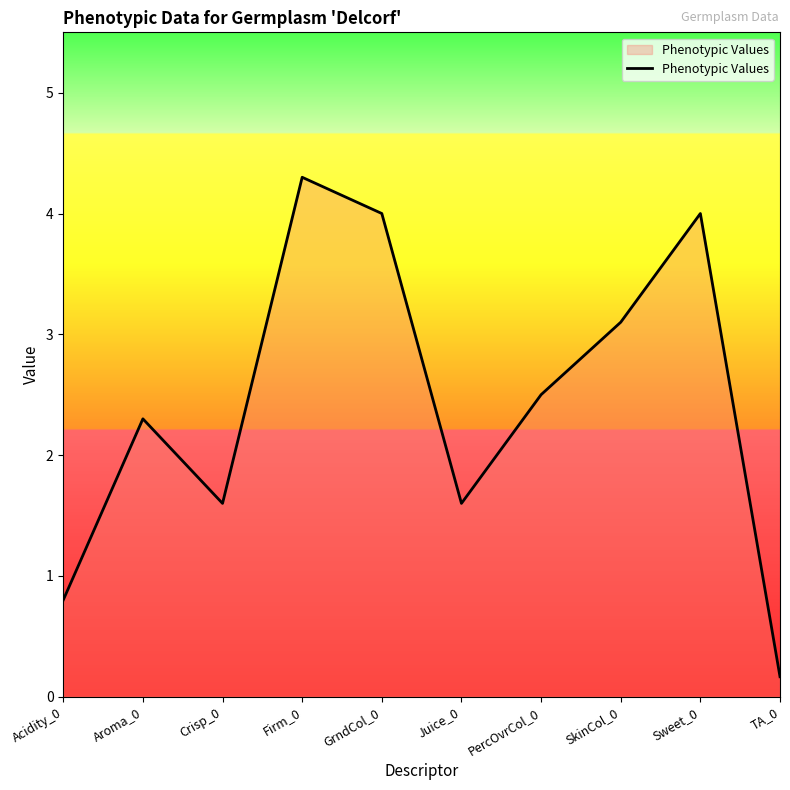

True or false: the data shows 2.4 at GrndCol_0.

False